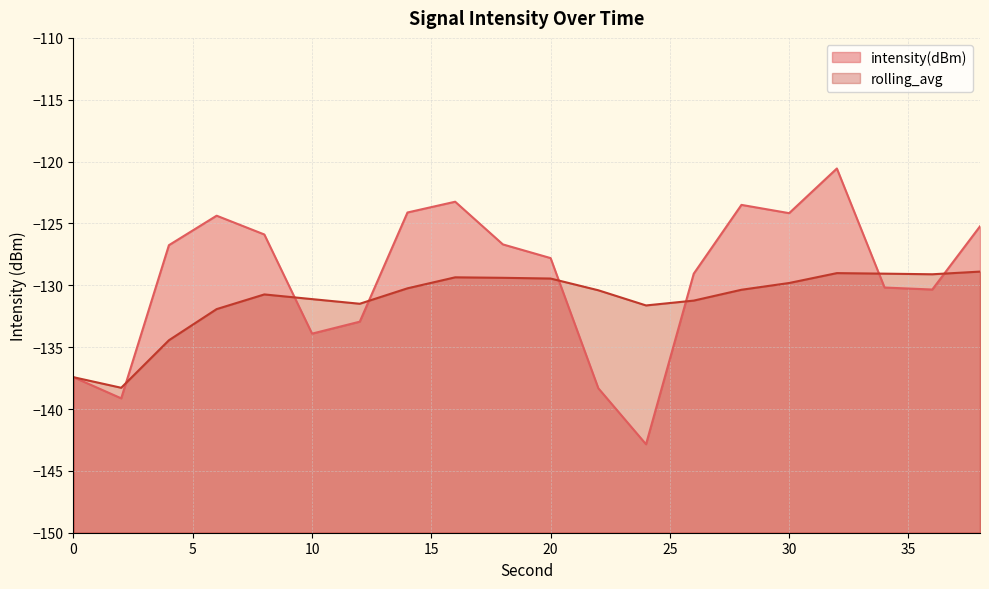

What is the sum of all intensity(dBm) values?

-2586.5